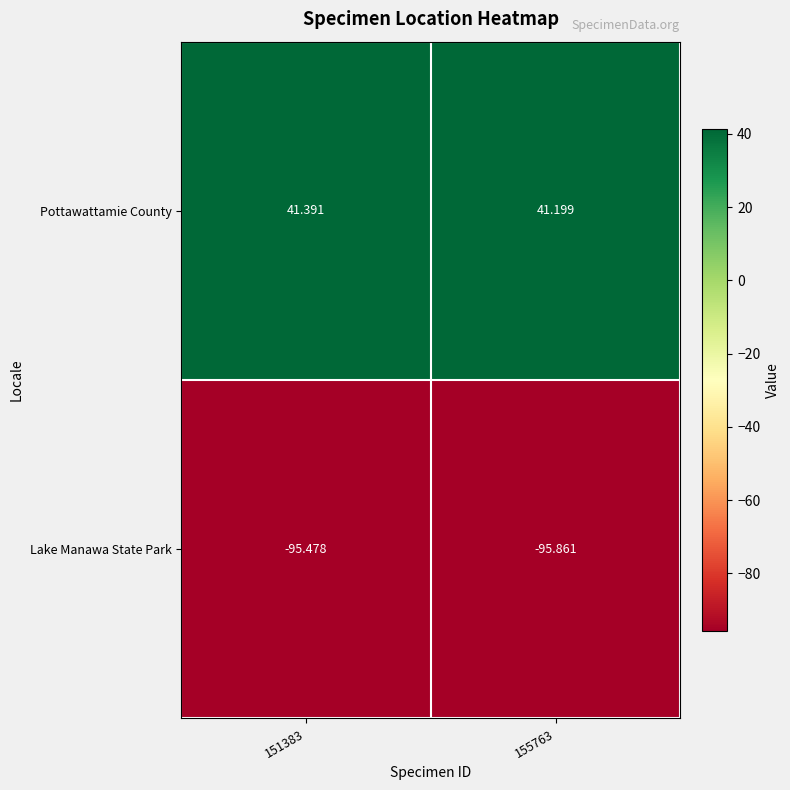

At 151383, list the series in order from largest to smallest.

Pottawattamie County, Lake Manawa State Park